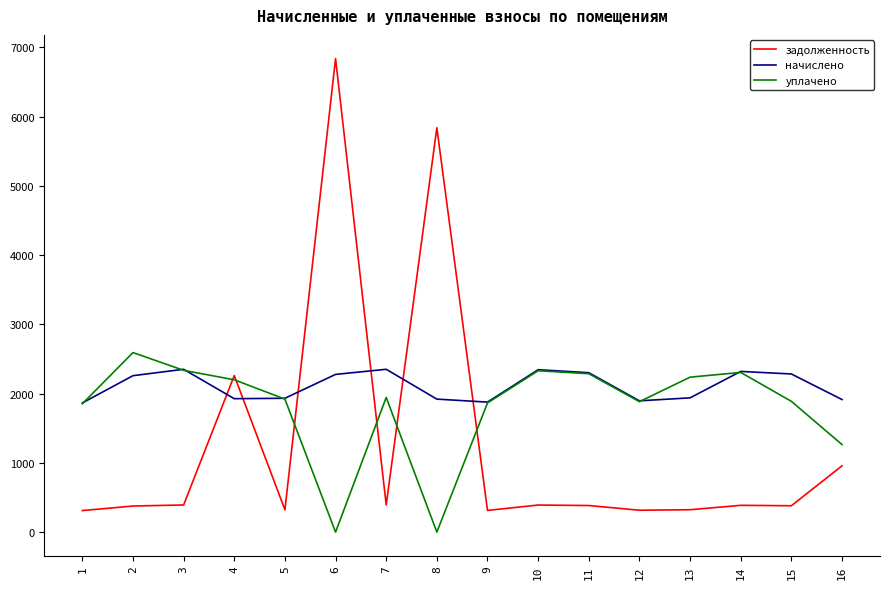

What is the sum of the уплачено values at 7 and 8?

1944.8